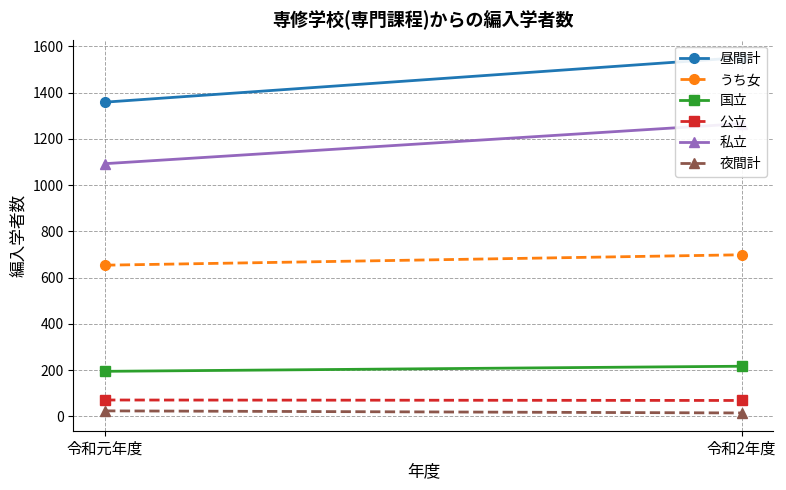

Is it true that 昼間計 equals 1552 at 令和2年度?

True